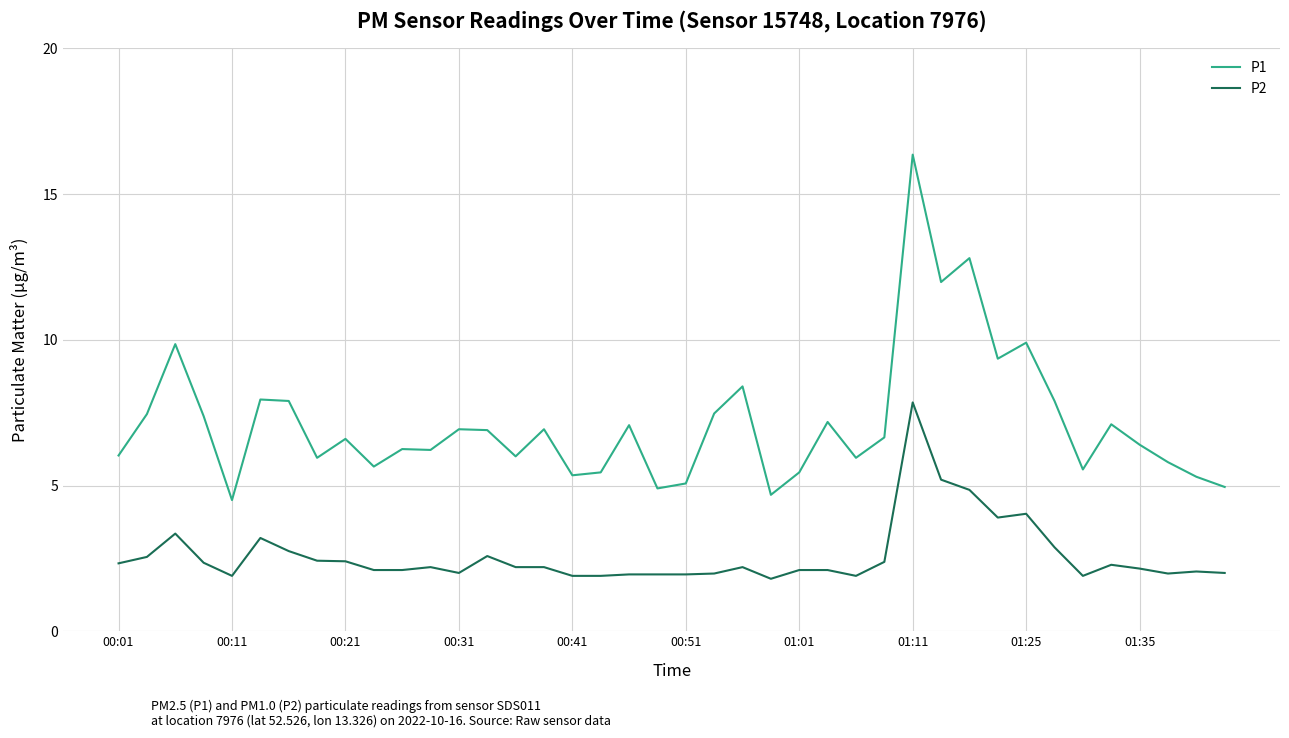

Rank the series by their average value, from lowest to highest.

P2, P1